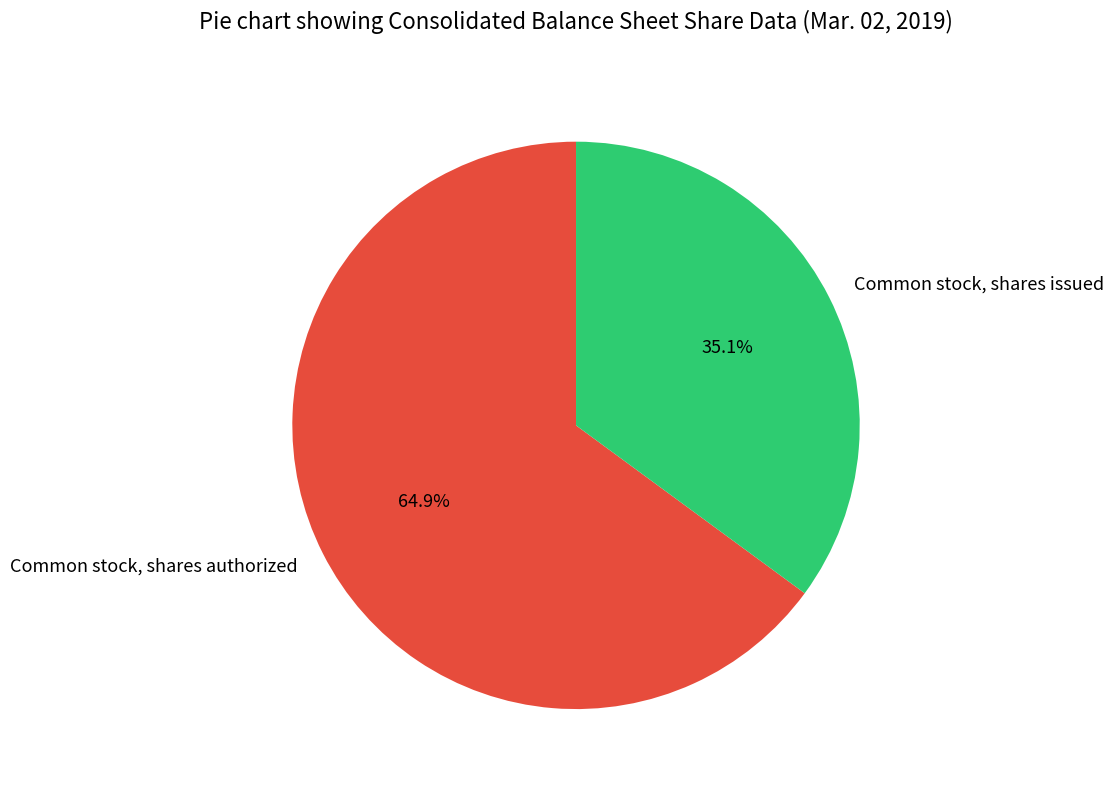

Approximately how many times larger is the value at Common stock, shares issued compared to Common stock, shares authorized?

0.5